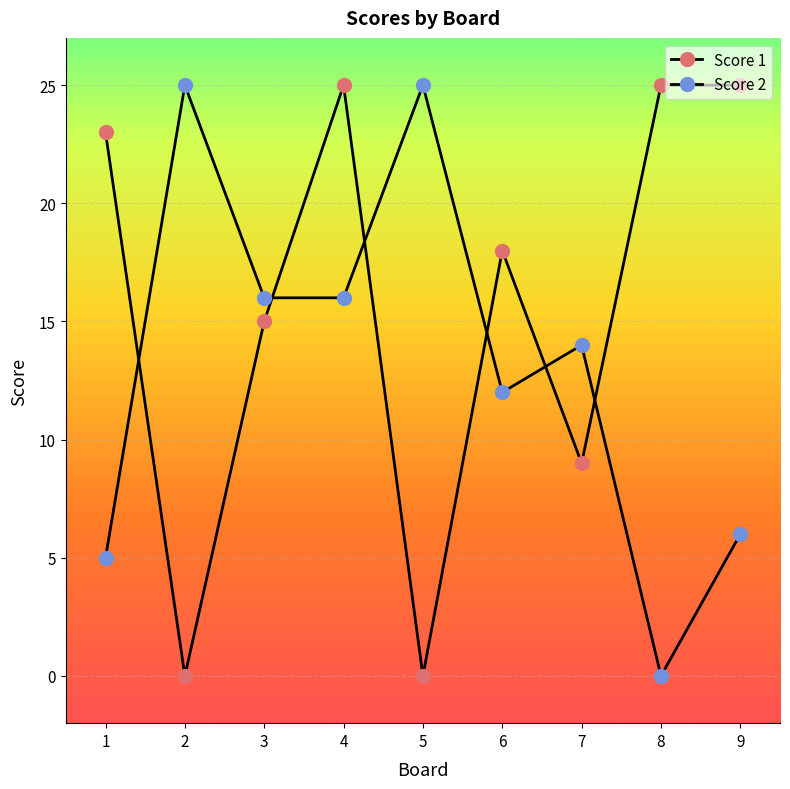

Which series has the largest range (max minus min)?

Score 1